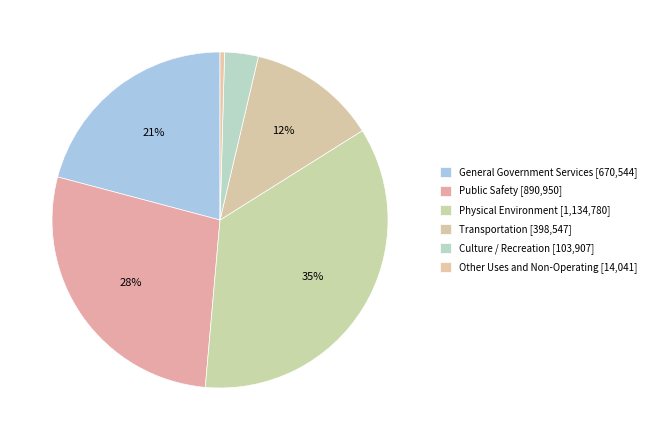

Count the number of slices in the pie.

6